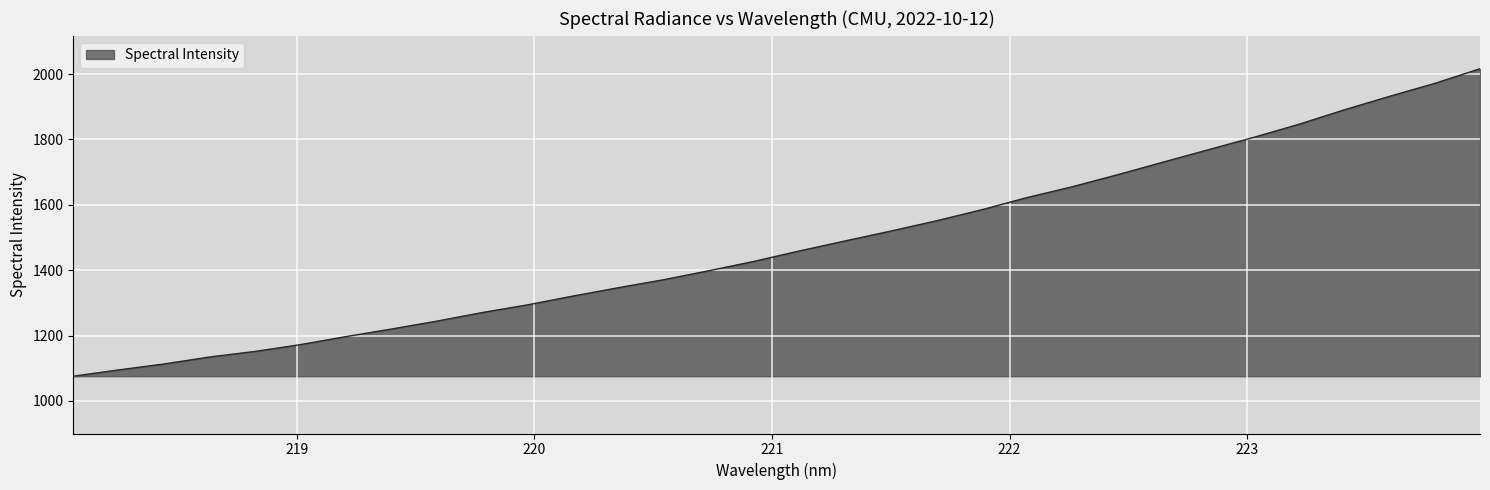

What is the difference between the maximum and minimum values?

941.2